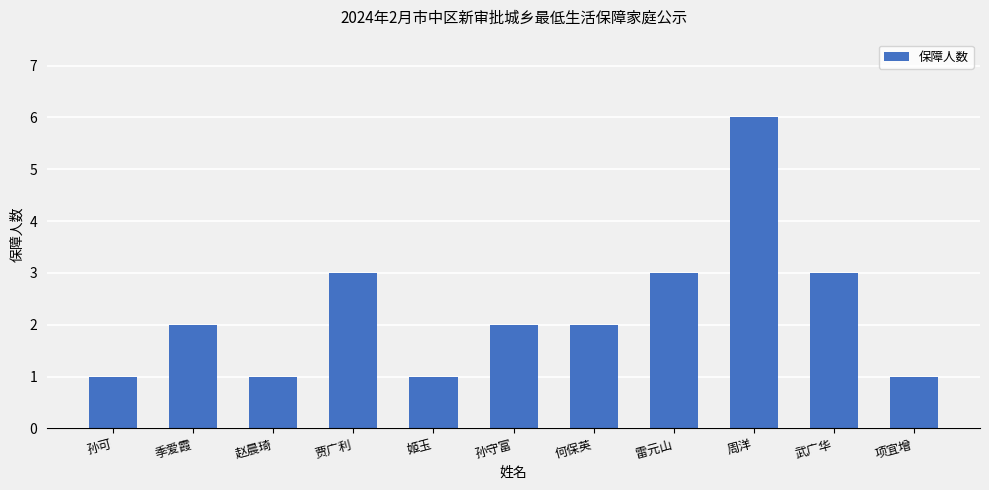

What is the difference between the maximum and second lowest values?

5